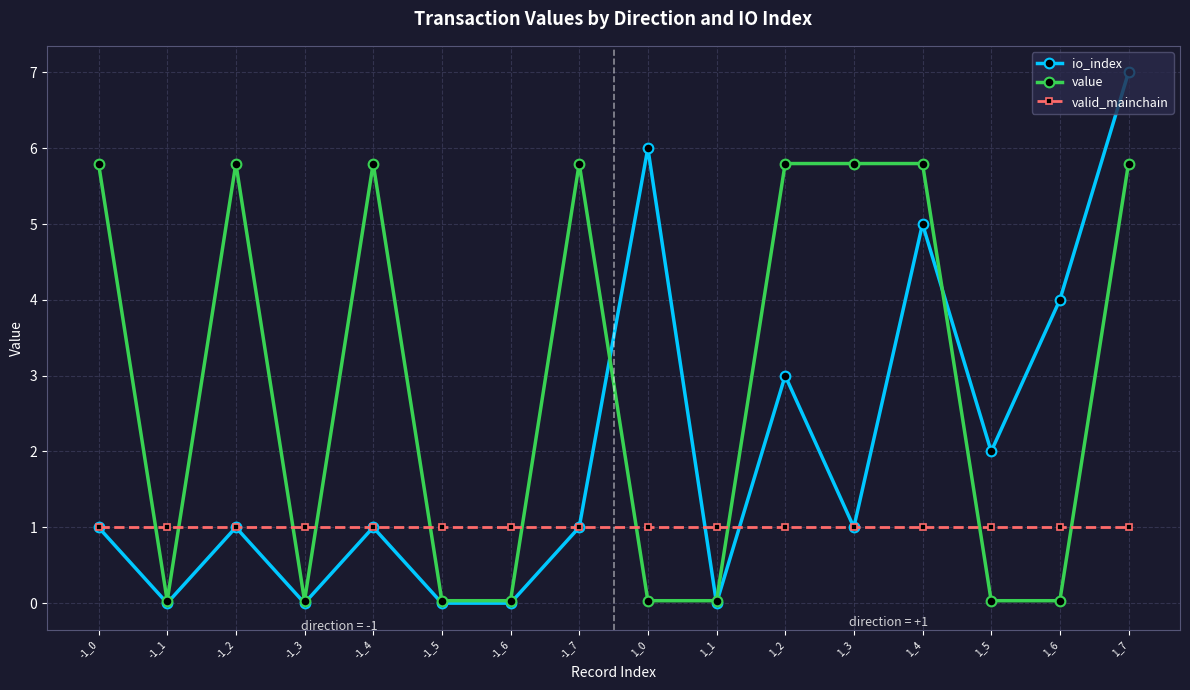

Rank the series at 1_6 from highest to lowest value.

io_index, valid_mainchain, value